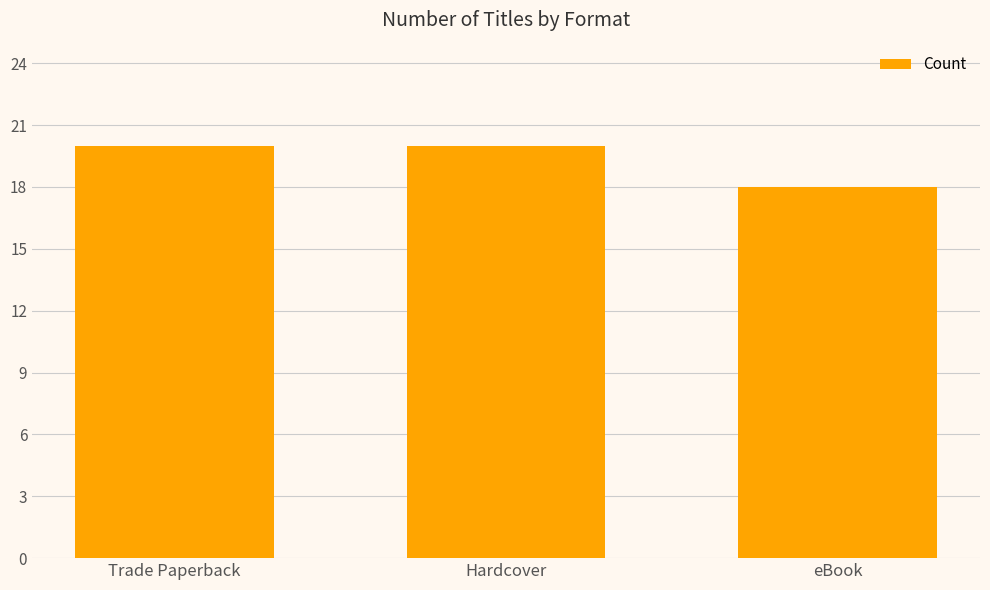

How many bars are there in total?

3